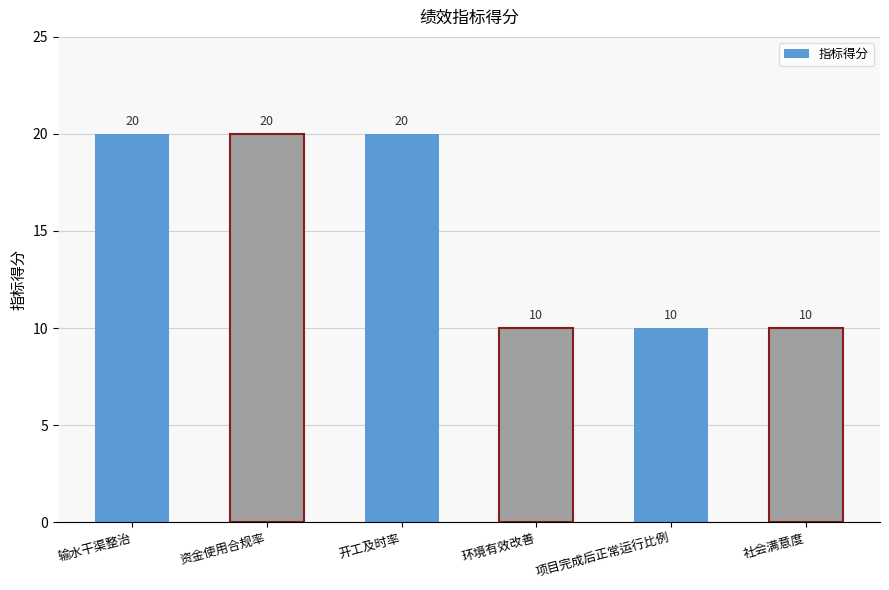

How many series are shown in this chart?

1